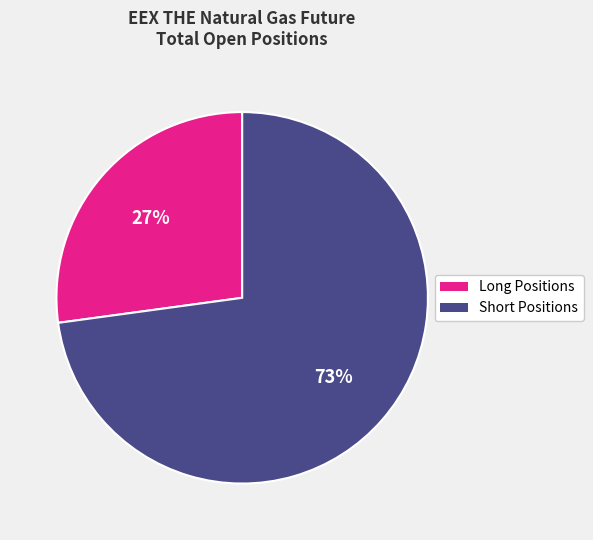

To the nearest percent, what percentage of the pie is Long Positions?

27%